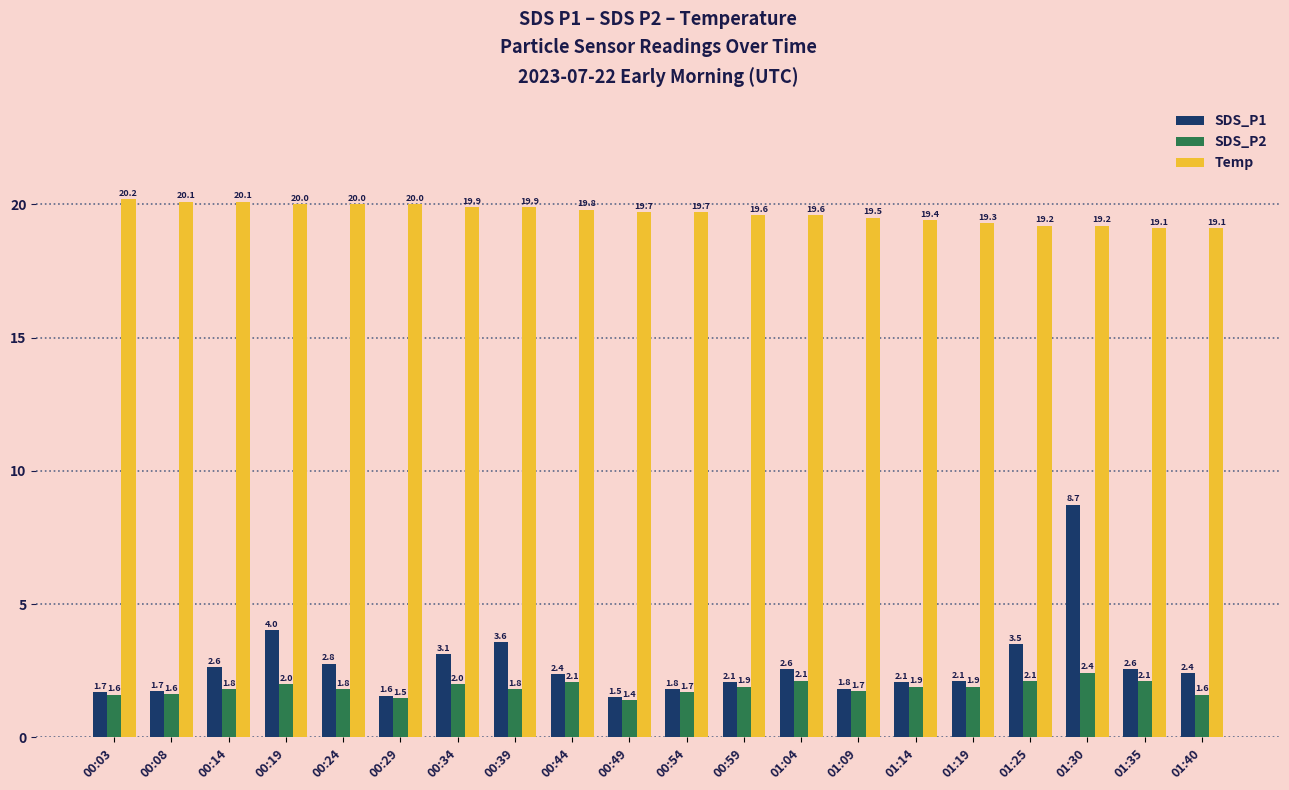

What is the smallest value displayed?

1.4